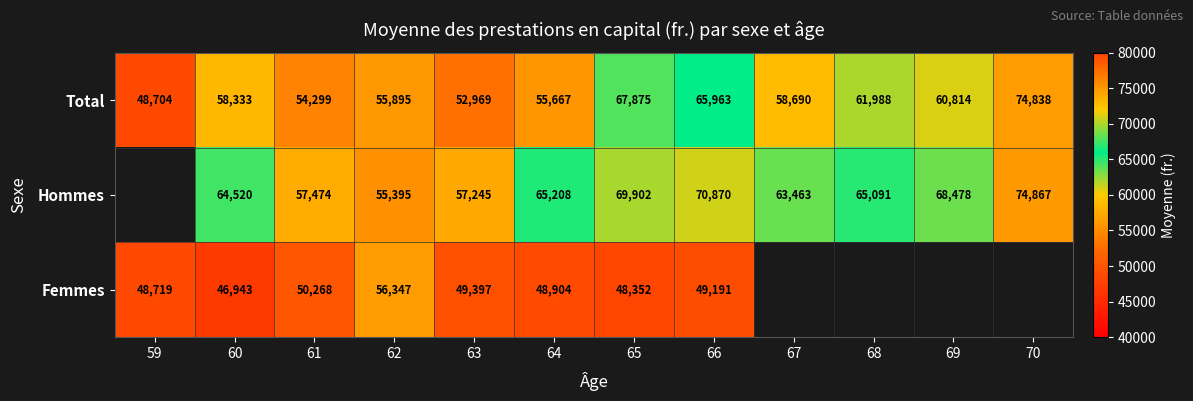

What is the difference between the maximum and minimum values in the Total series?

26134